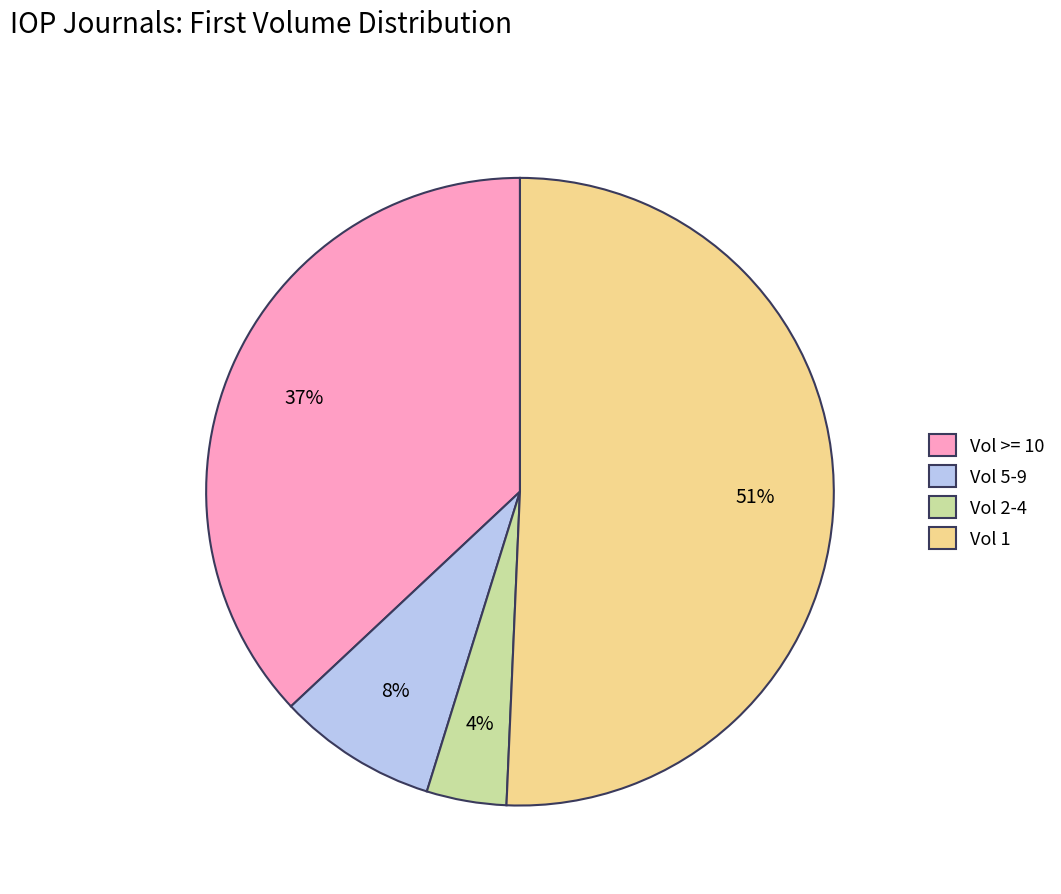

Which category has the biggest portion of the pie?

Vol 1